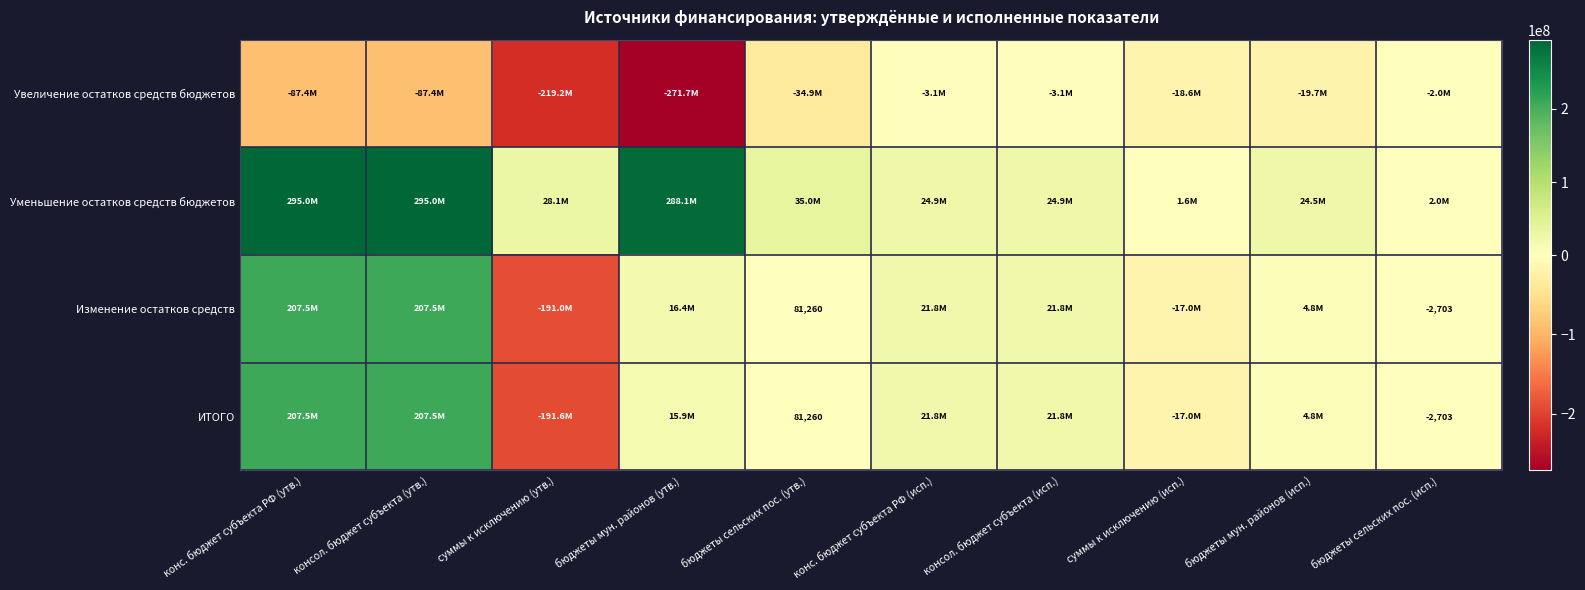

Is it true that Изменение остатков средств equals 13949218.0 at конс. бюджет субъекта РФ (исп.)?

False